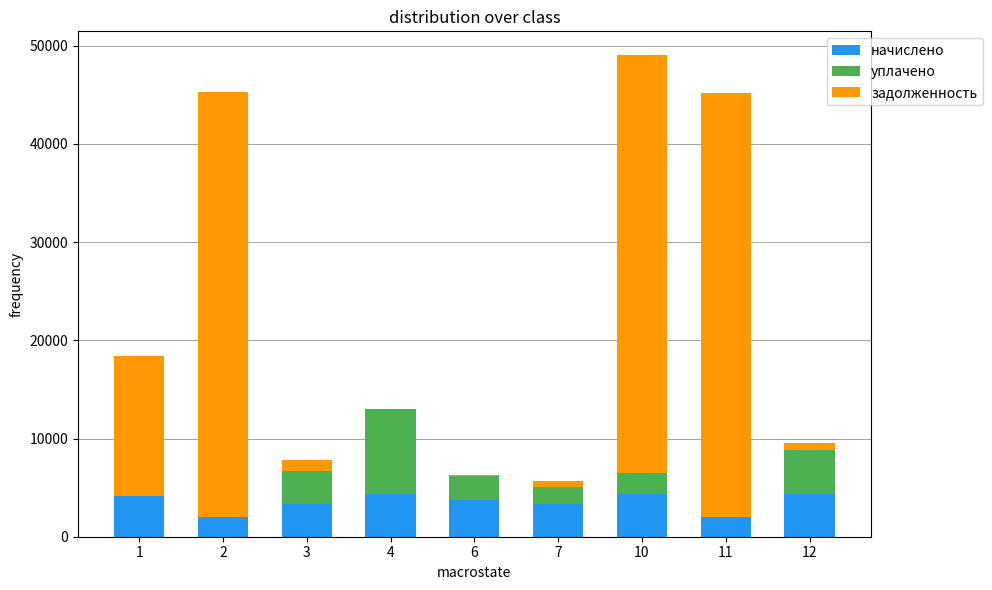

At which category is the sum across all series the highest?

10